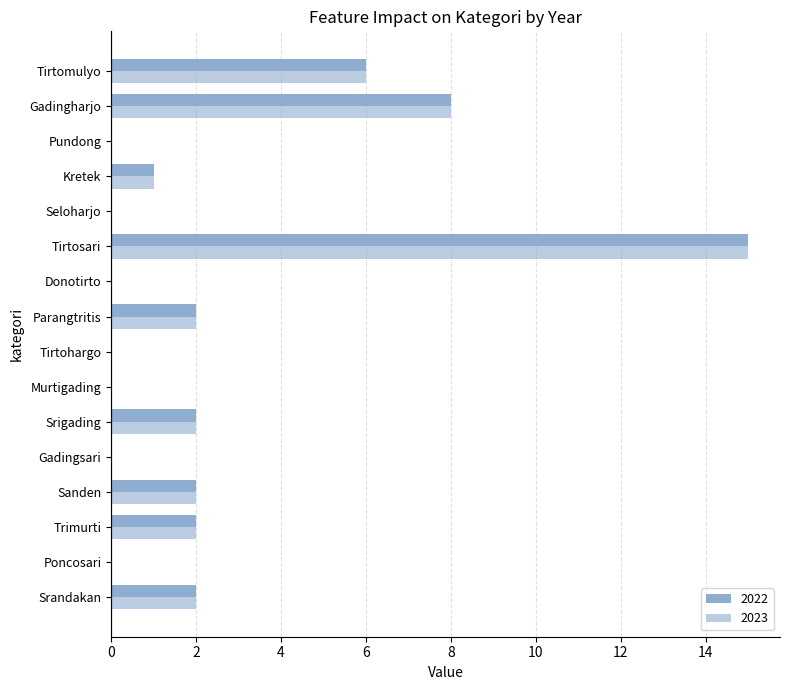

The value of 2023 at Gadingharjo is 8. True or false?

True